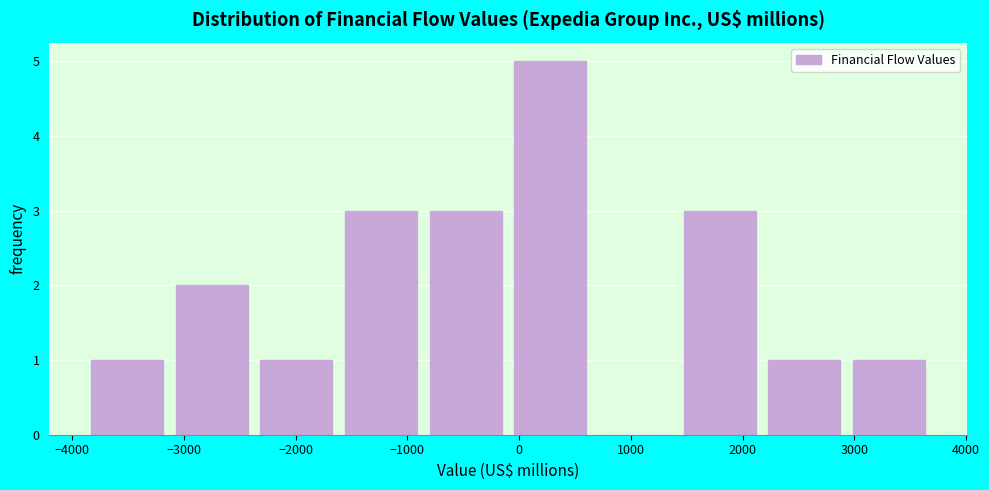

What is the height of the bar covering 3000 to 3700 on the x-axis? Neither the bar edges nor the heights are printed on the chart, so give them approximately, as read against the axes.

1